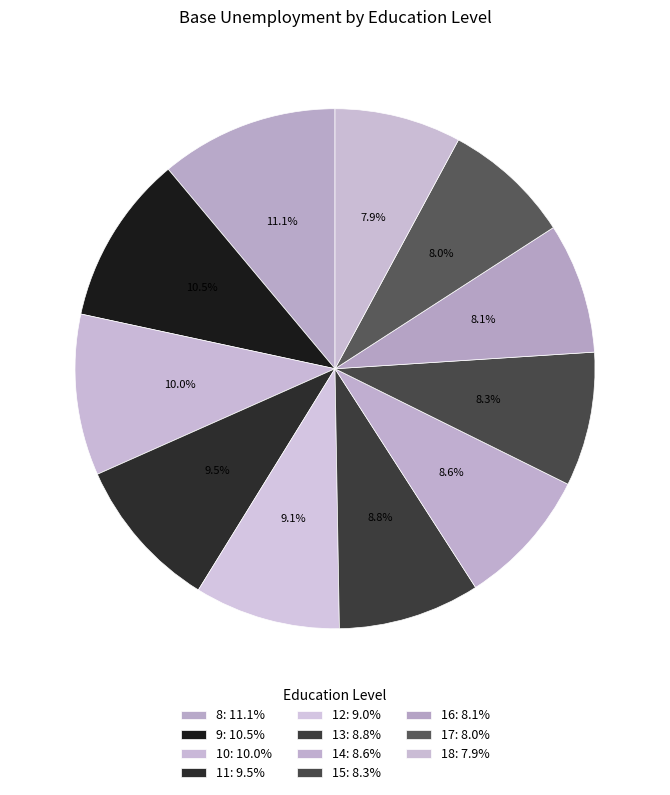

To the nearest percent, what is the difference between the 15 and 10 slice percentages?

2%